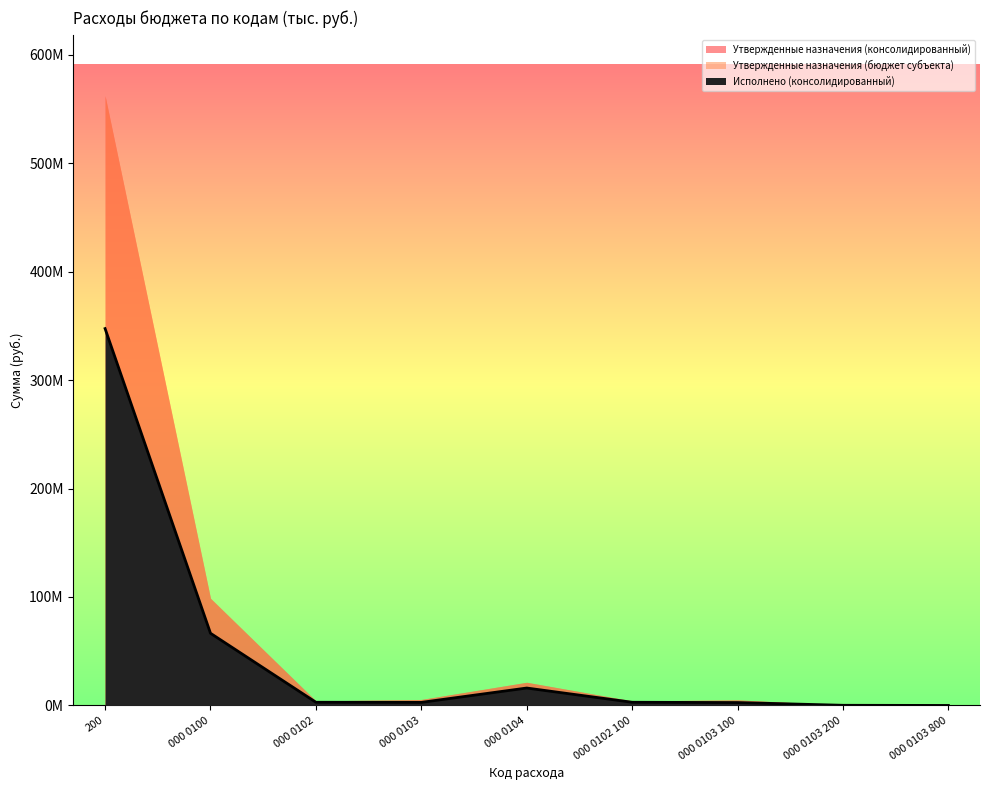

At which category does Исполнено (консолидированный) reach its first local valley?

000 0103